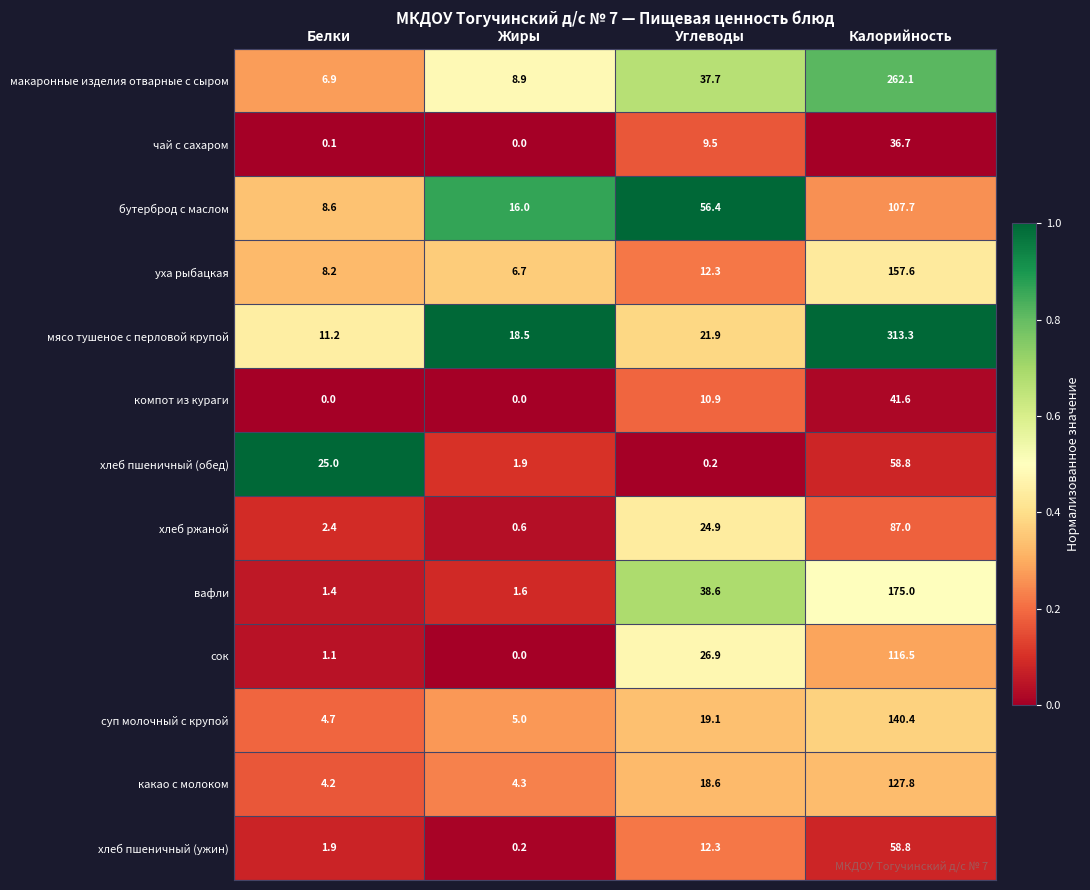

Rank the series at Белки from lowest to highest value.

компот из кураги, чай с сахаром, сок, вафли, хлеб пшеничный (ужин), хлеб ржаной, какао с молоком, суп молочный с крупой, макаронные изделия отварные с сыром, уха рыбацкая, бутерброд с маслом, мясо тушеное с перловой крупой, хлеб пшеничный (обед)